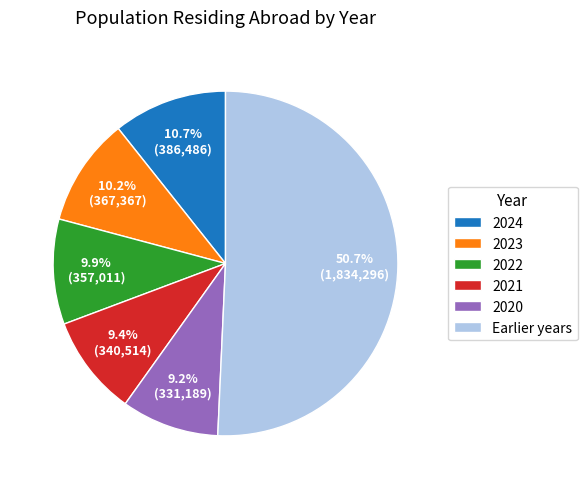

Is the sum of Earlier years and 2023 greater than half?

Yes